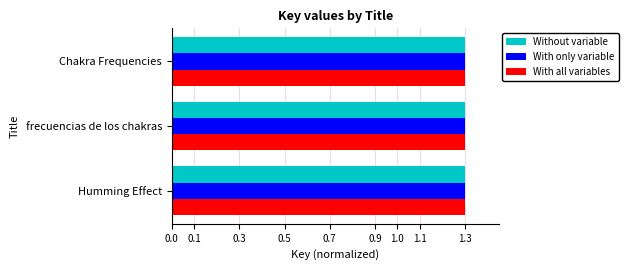

What value does the With all variables series have at Chakra Frequencies?

1.3